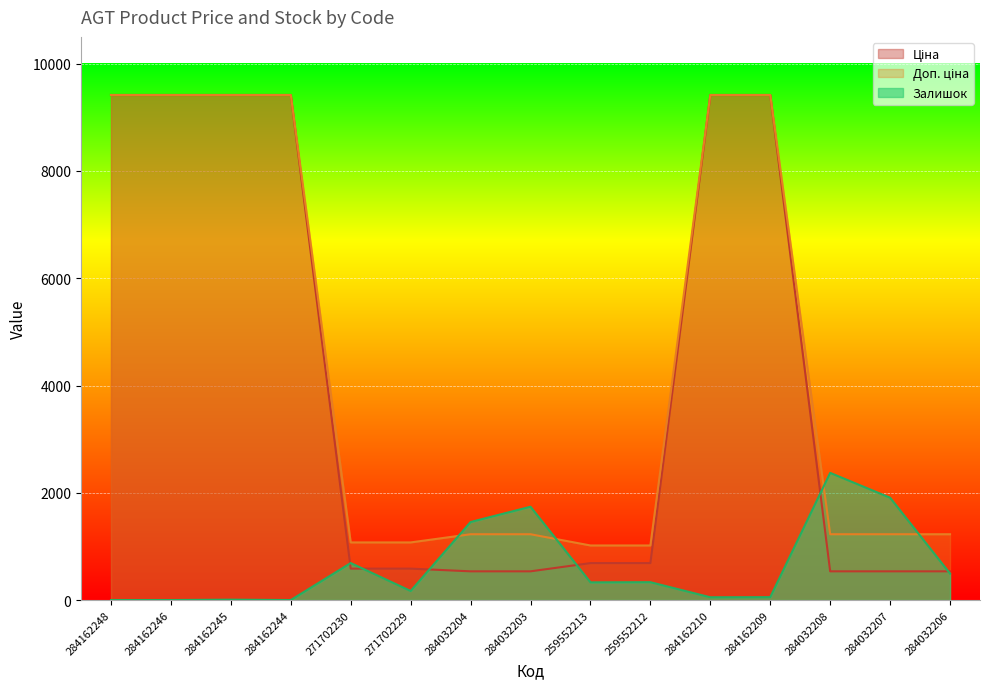

What are all the series names shown in the legend?

Ціна, Доп. ціна, Залишок